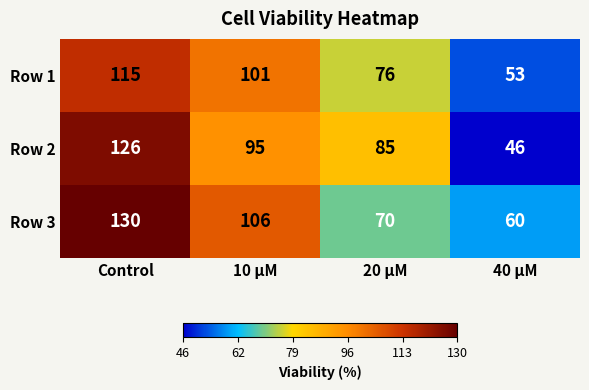

True or false: Row 2 has a value of 126 at Control.

True